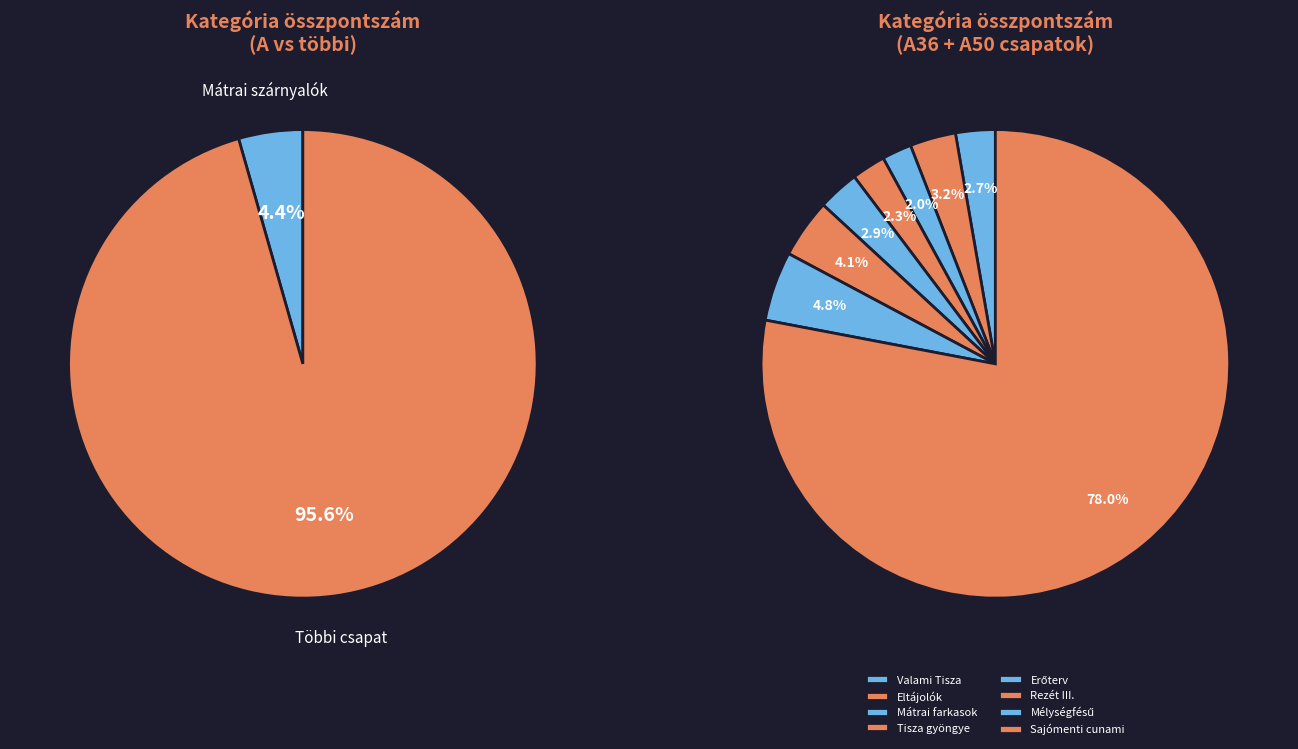

Does Eltájolók account for over 50% of the chart?

No